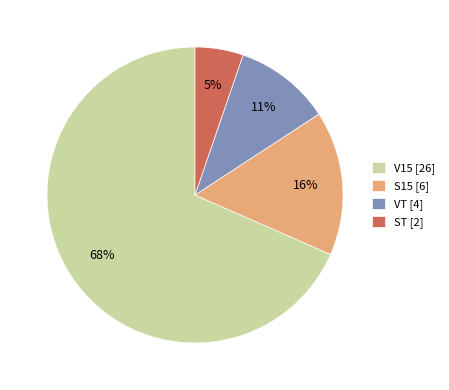

To the nearest percent, what is the average slice percentage?

25%